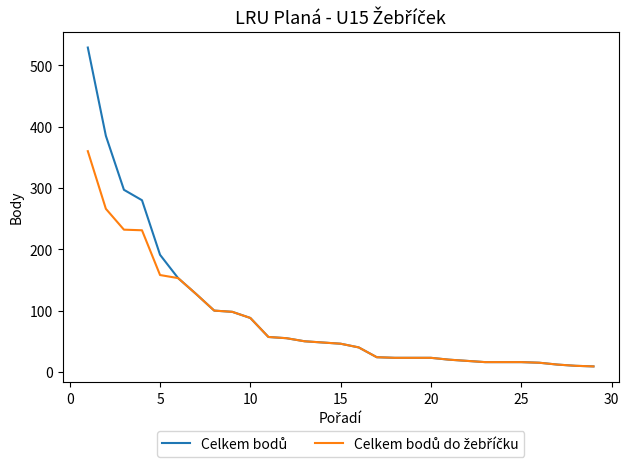

At how many categories does at least one series exceed 438?

1